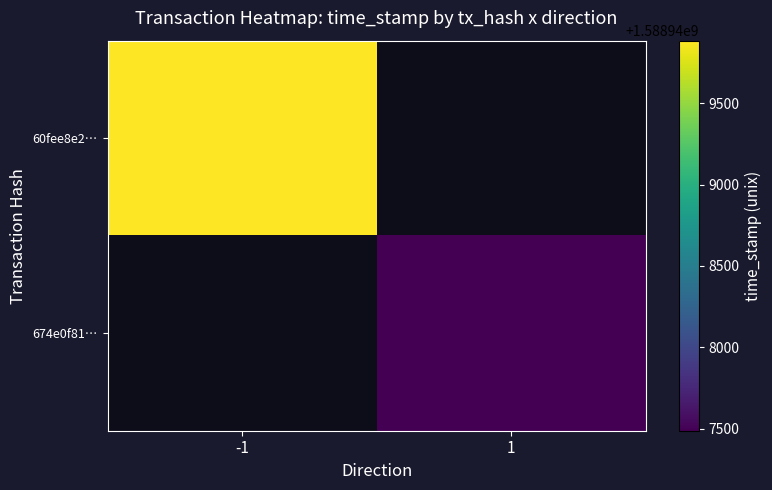

How many series are shown in this chart?

2